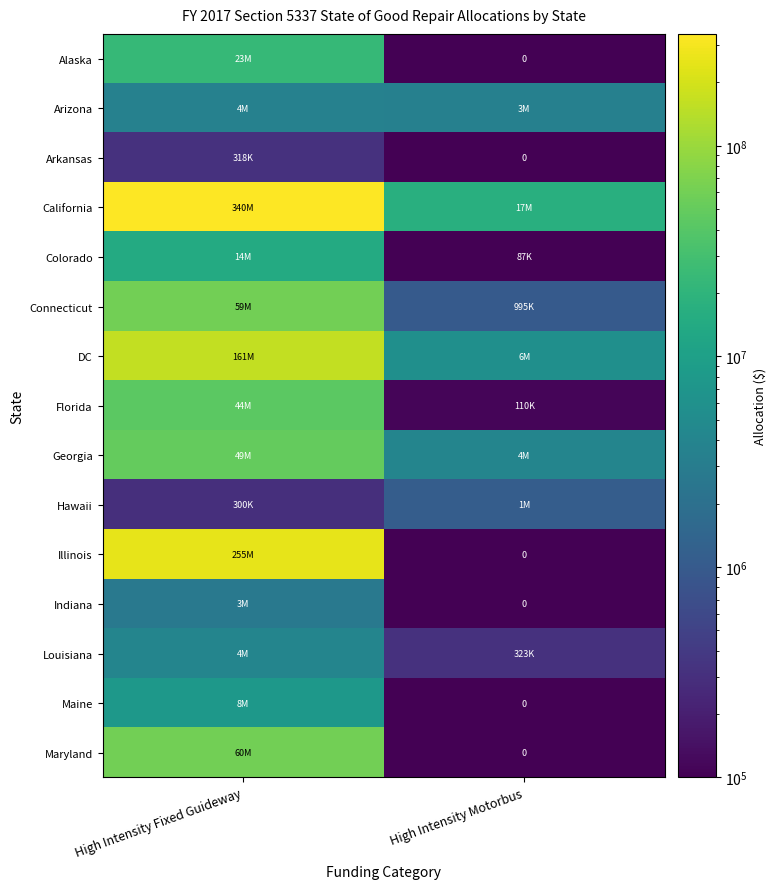

Rank the series by their maximum value, from highest to lowest.

California, Illinois, DC, Maryland, Connecticut, Georgia, Florida, Alaska, Colorado, Maine, Louisiana, Arizona, Indiana, Hawaii, Arkansas